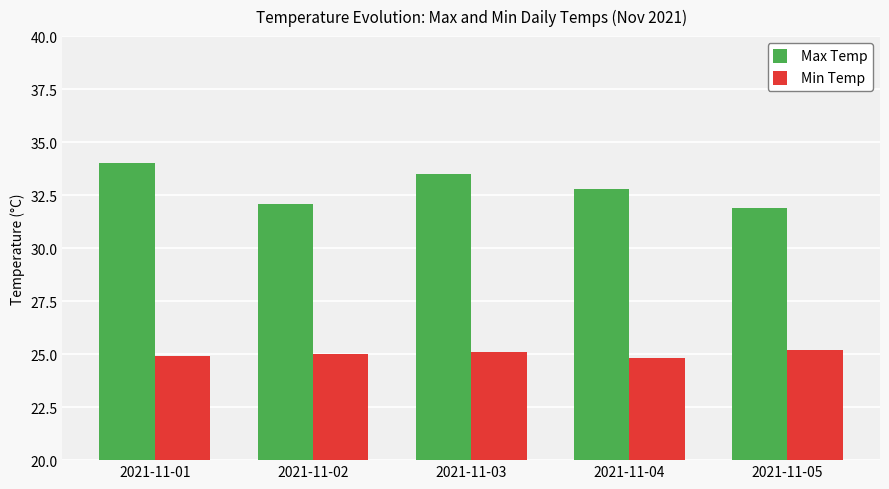

Which series has the largest range (max minus min)?

Max Temp